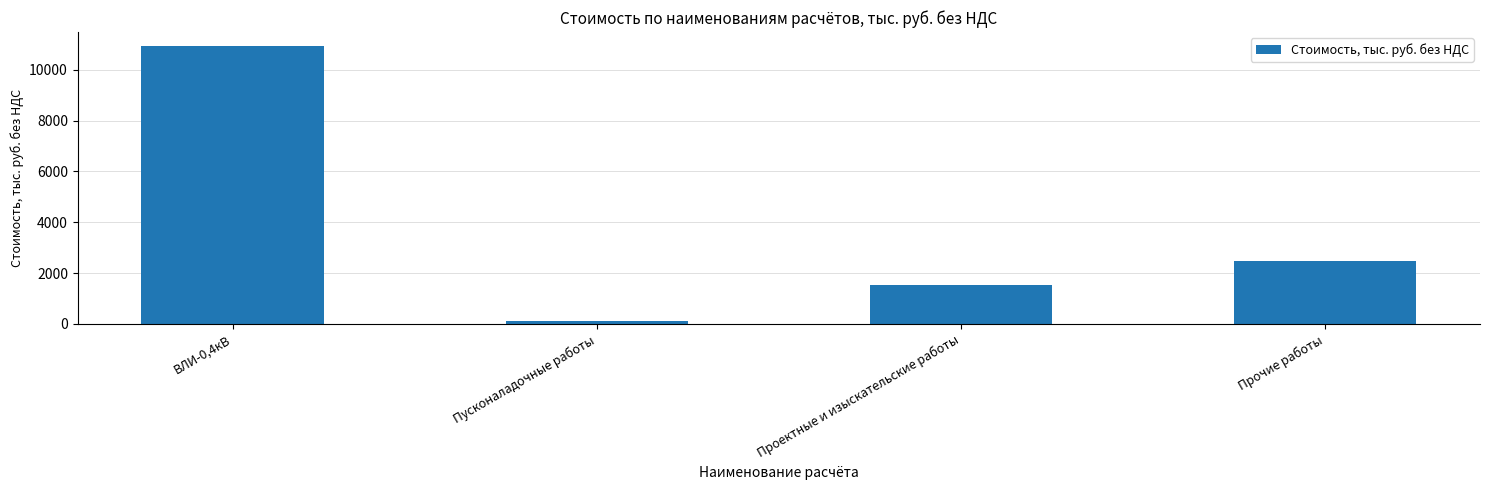

What is the average value?

3771.2